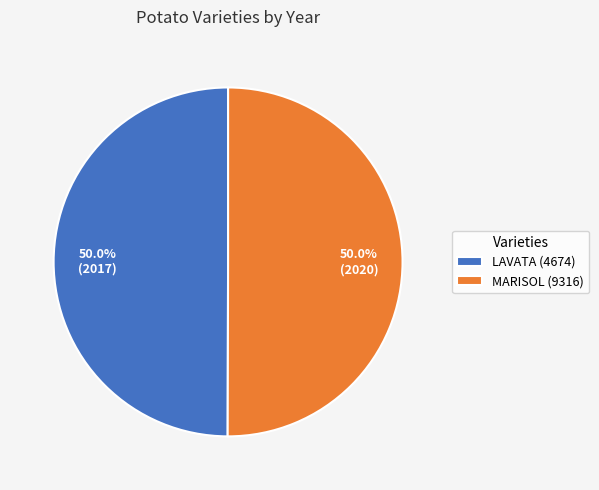

True or false: LAVATA (4674) accounts for 50% of the total.

True